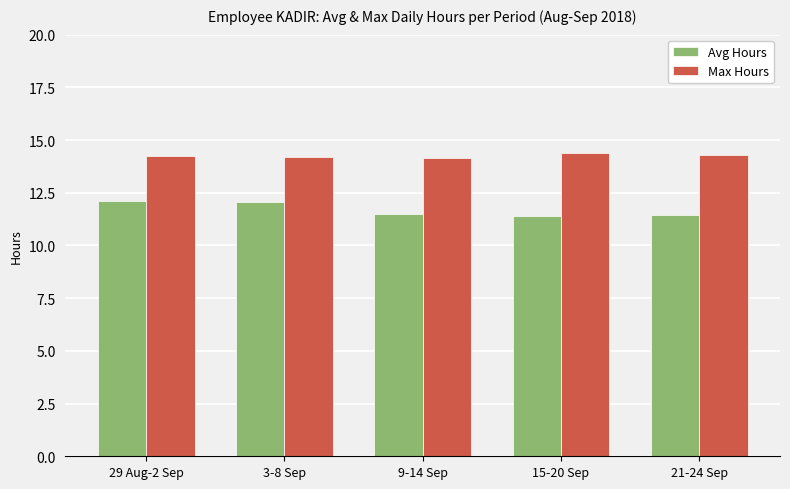

How many series are shown in this chart?

2